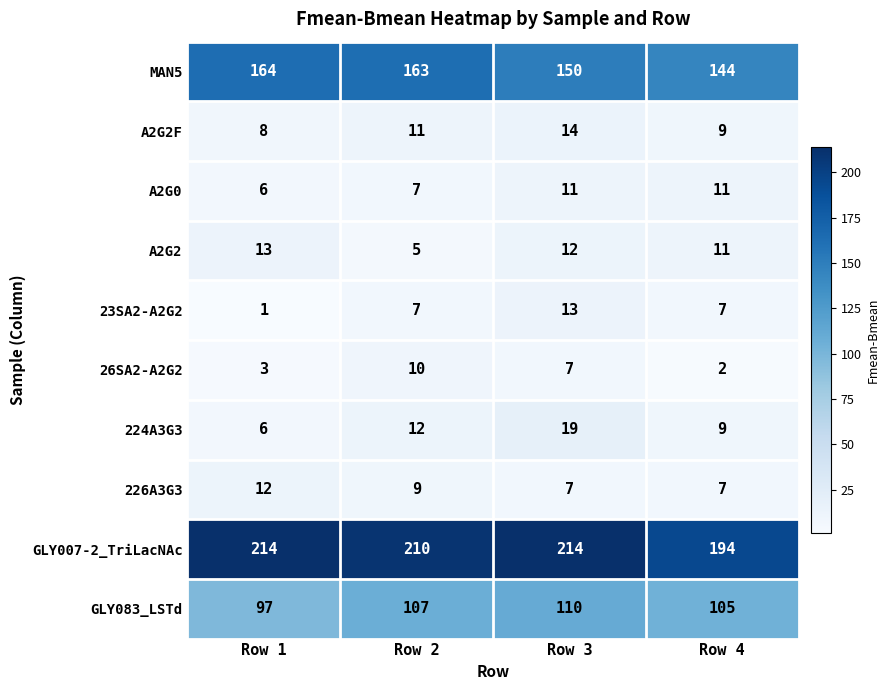

At how many categories does at least one series exceed 125?

4